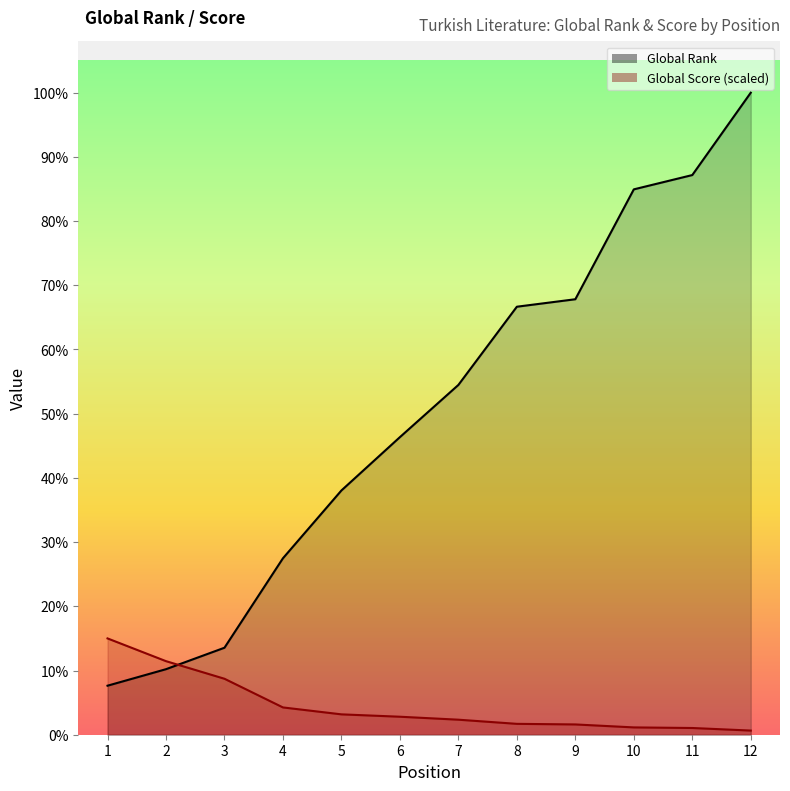

Reading left to right, what are all the values shown in this chart?

Global Rank: 1=754.0	2=1008.0	3=1338.0	4=2714.0	5=3757.0	6=4577.0	7=5380.0	8=6583.0	9=6698.0	10=8388.0	11=8608.0	12=9875.0
Global Score: 1=1481.2	2=1131.5	3=860.8	4=419.7	5=313.3	6=276.8	7=231.2	8=167.3	9=158.2	10=112.5	11=103.4	12=63.9